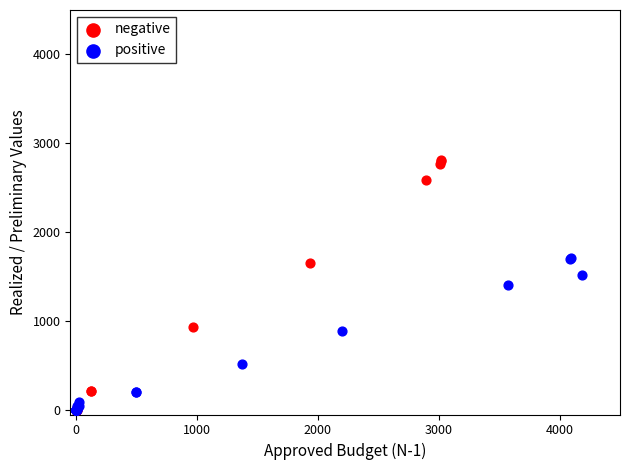

Which series reaches the maximum Y coordinate?

negative